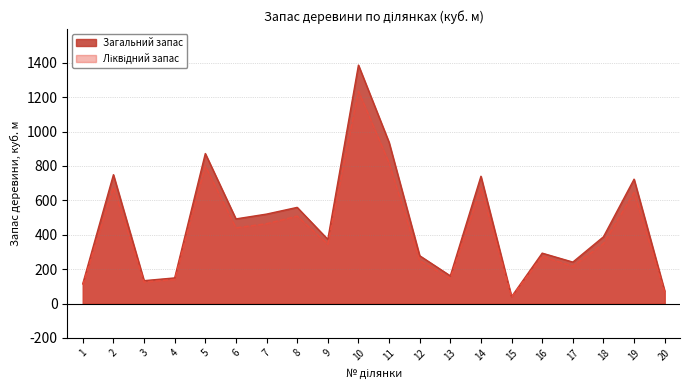

True or false: Ліквідний запас and Загальний запас intersect in this chart.

False